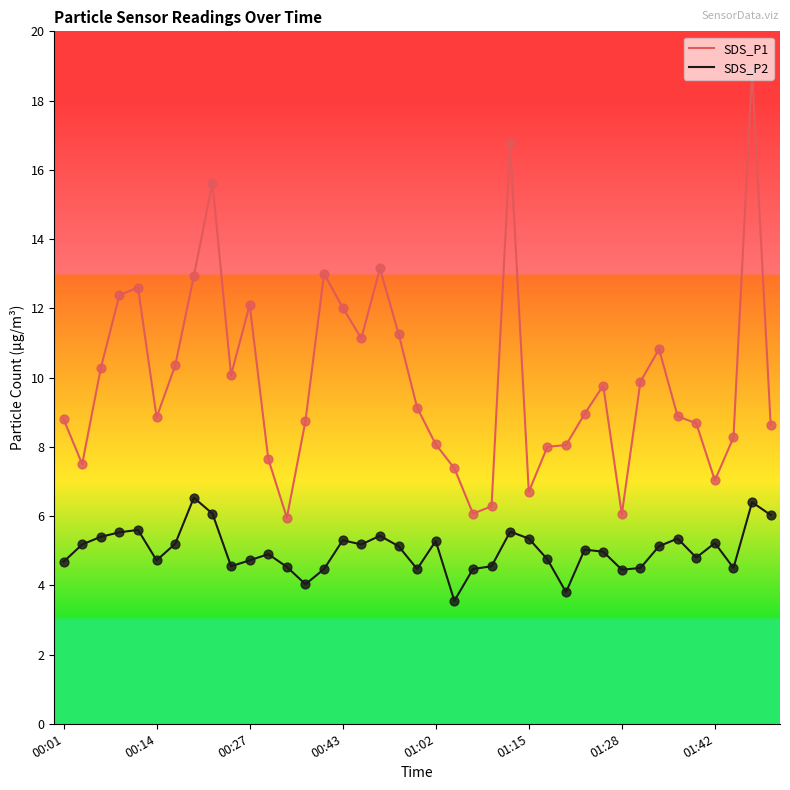

Which series has the largest total across all categories?

SDS_P1